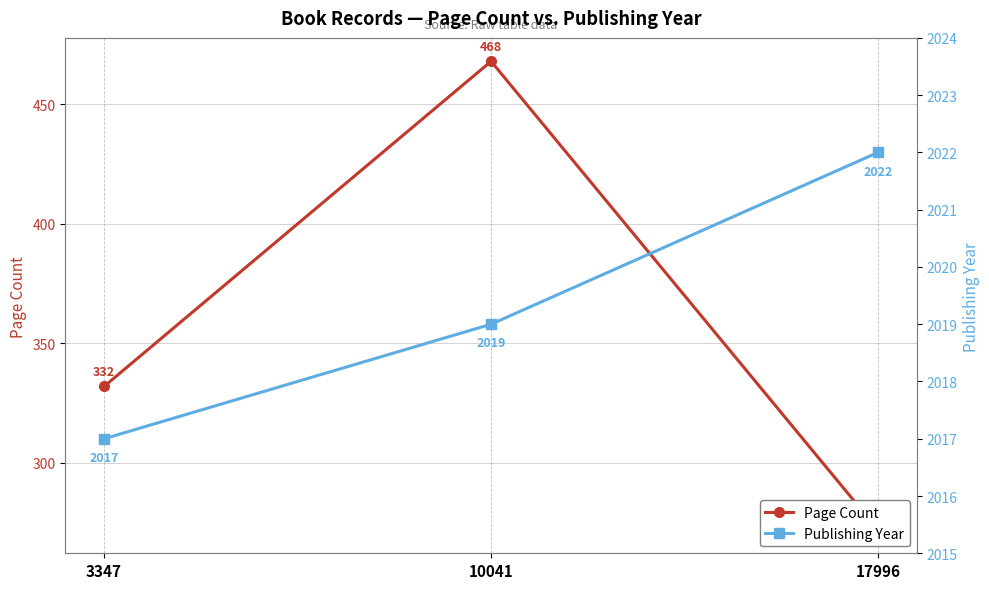

At which category is the sum across all series the highest?

10041